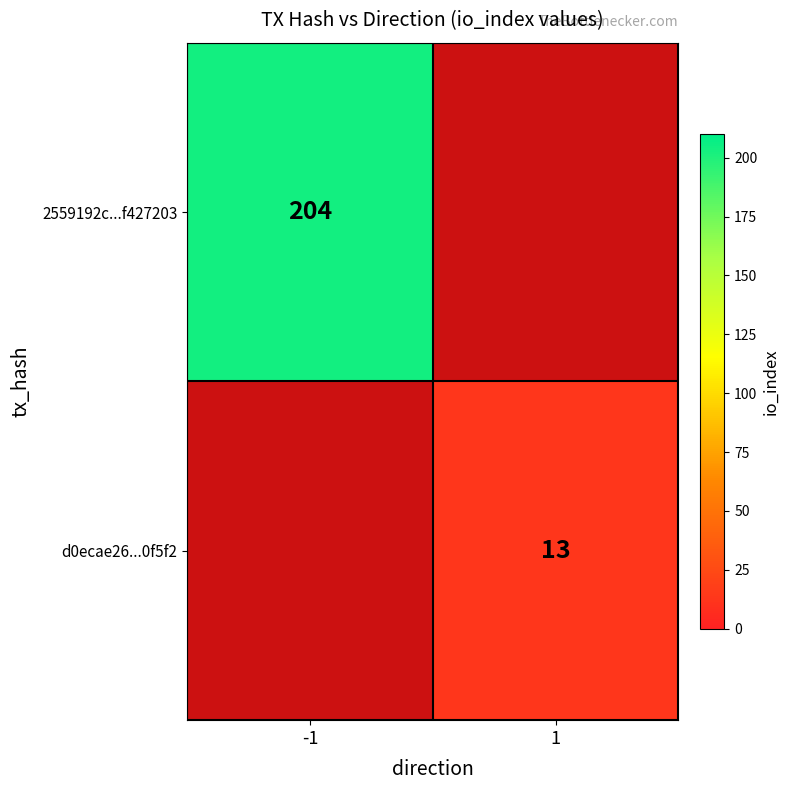

Is it true that d0ecae26...0f5f2 equals 4 at 1?

False